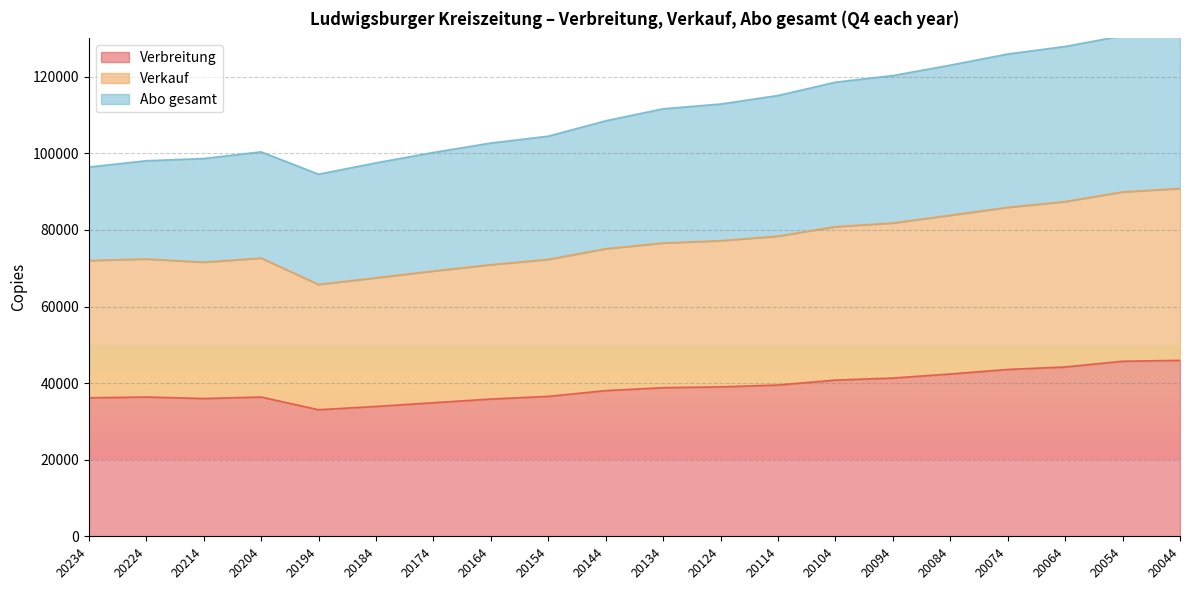

Which has a higher value, 20164 or 20154?

20154